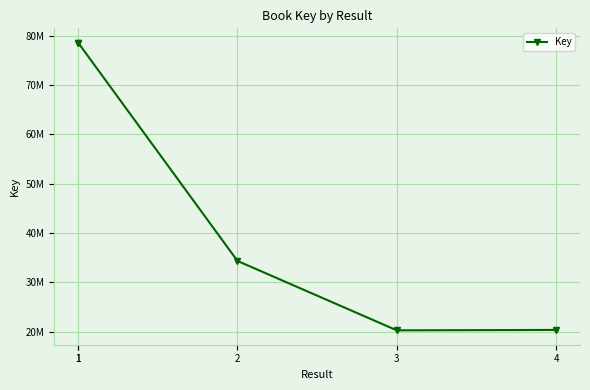

How many data points are above 34342270?

2